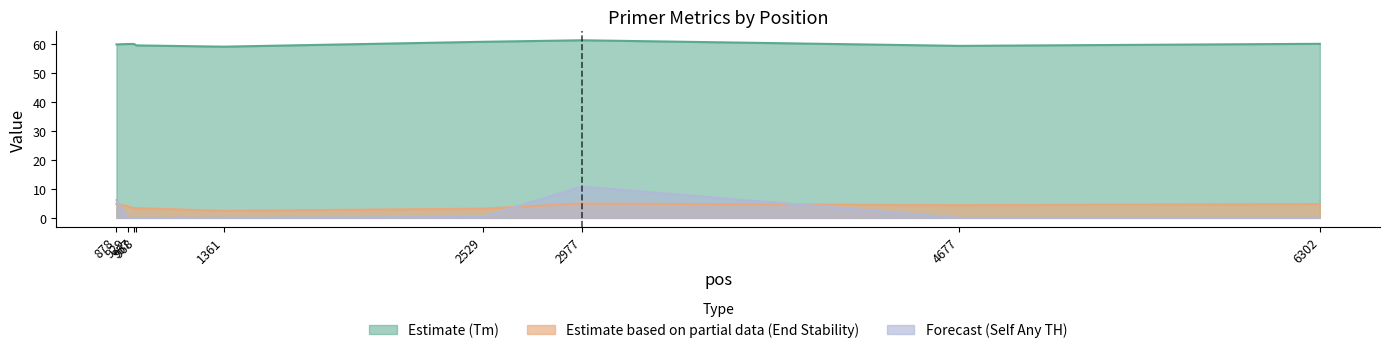

Reading right to left, what are all the values shown in this chart?

PRIMER_LEFT_0_TM: 6302=60.2	4677=59.5	2977=61.4	2529=60.9	1361=59.2	968=59.6	957=60.1	929=60.1	878=60.0
PRIMER_LEFT_0_END_STABILITY: 6302=4.8	4677=4.4	2977=5.0	2529=3.2	1361=2.4	968=3.4	957=3.3	929=4.0	878=4.8
PRIMER_LEFT_0_SELF_ANY_TH: 6302=0.0	4677=0.0	2977=10.8	2529=0.3	1361=0.0	968=0.0	957=0.0	929=0.0	878=6.1